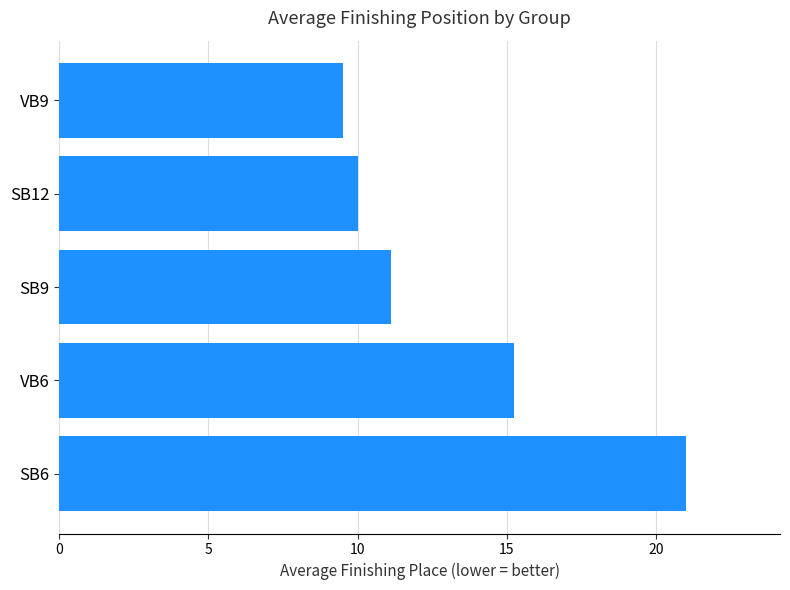

Which has a higher value, VB9 or SB9?

SB9